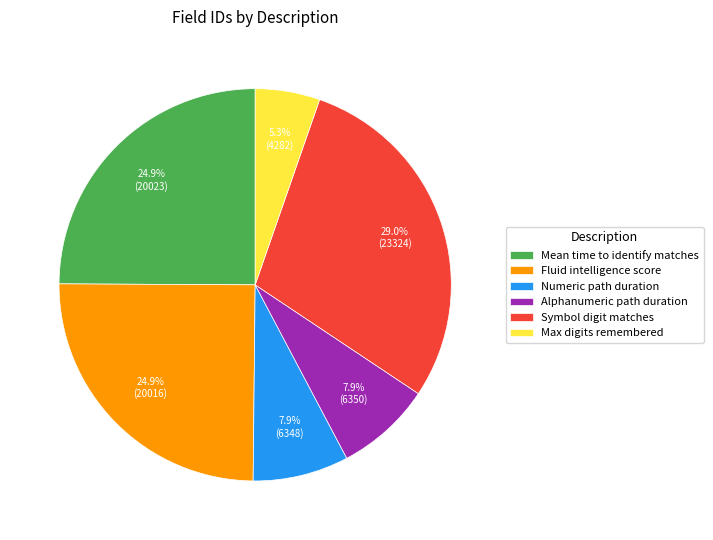

Approximately how many times larger is the value at Symbol digit matches compared to Fluid intelligence score?

1.2